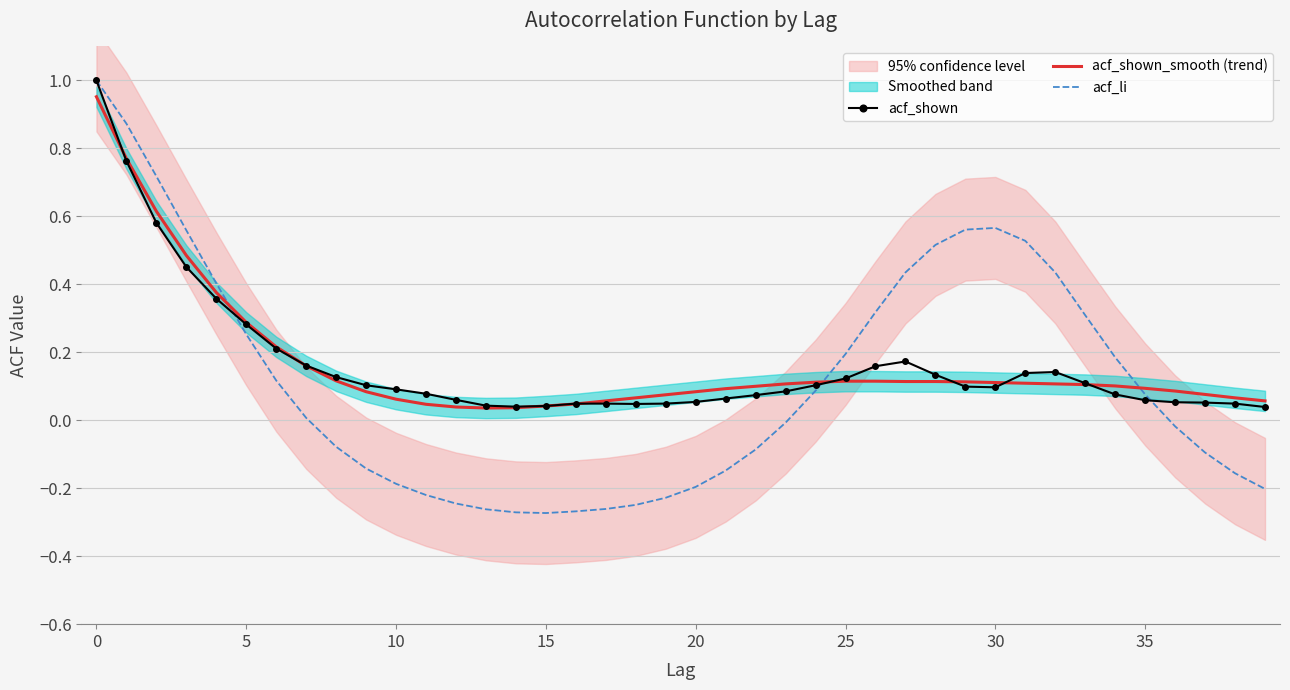

What is the value of the acf_shown_smooth (trend) point at the 30th from the left?

0.1